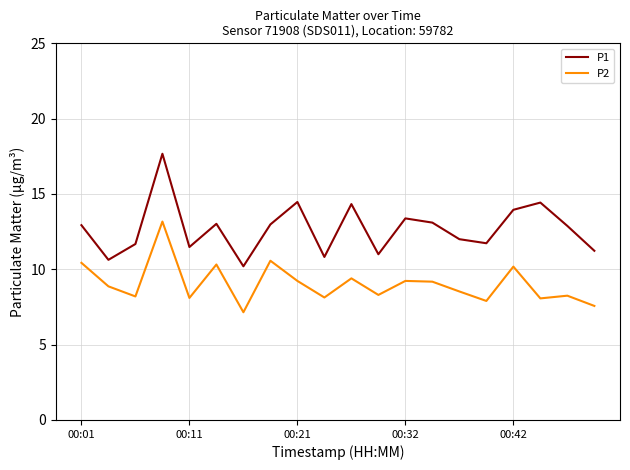

True or false: P2 and P1 intersect in this chart.

False